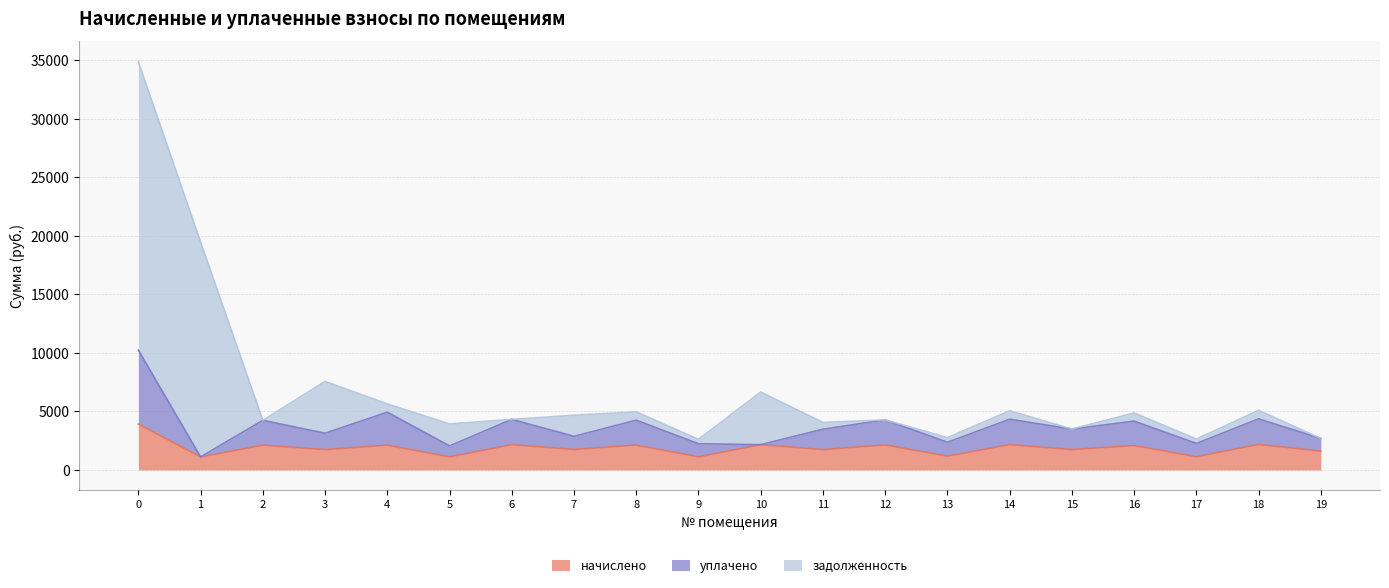

What is the lowest value of the начислено series?

1113.5